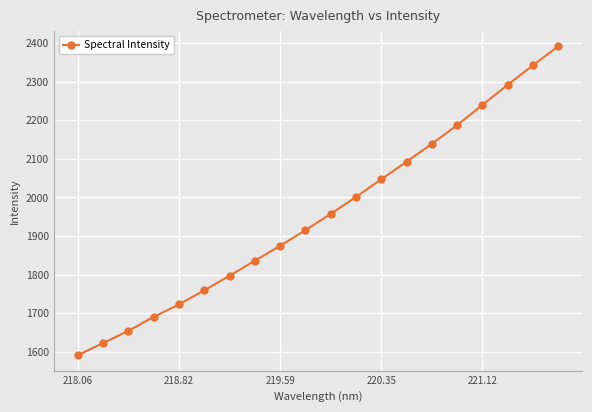

Reading left to right, transcribe all the data shown in this chart.

1591.2	1622.5	1654.2	1690.5	1722.6	1759.1	1796.8	1836.0	1874.5	1915.0	1957.2	2001.0	2046.8	2092.2	2138.6	2186.9	2239.3	2291.4	2342.0	2391.1